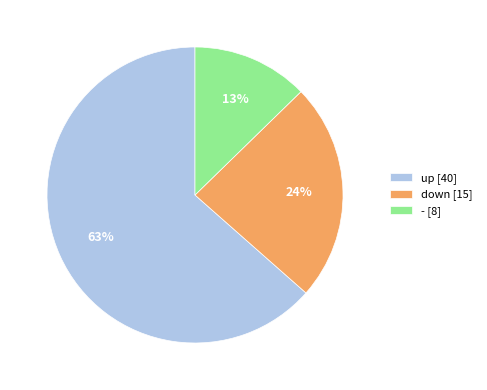

To the nearest percent, what percentage of the pie is -?

13%